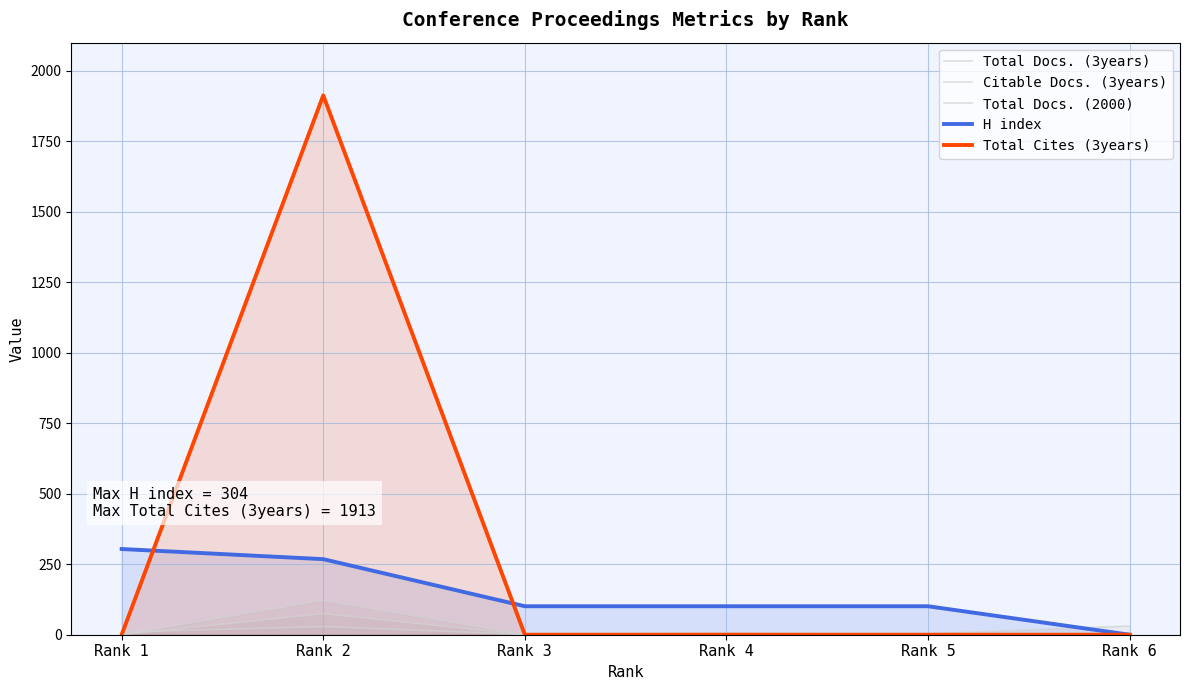

Reading left to right, what are all the values shown in this chart?

Total Docs. (3years): 0	122	0	0	0	0
Citable Docs. (3years): 0	75	0	6	0	0
Total Docs. (2000): 9	29	1	3	3	31
H index: 304	268	101	101	101	0
Total Cites (3years): 0	1913	0	0	0	0